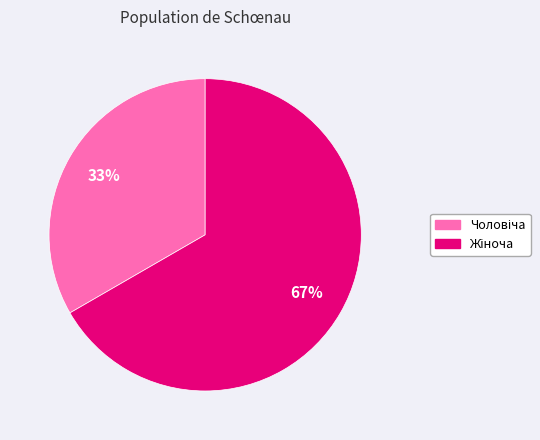

To the nearest percent, what is the average slice percentage?

50%